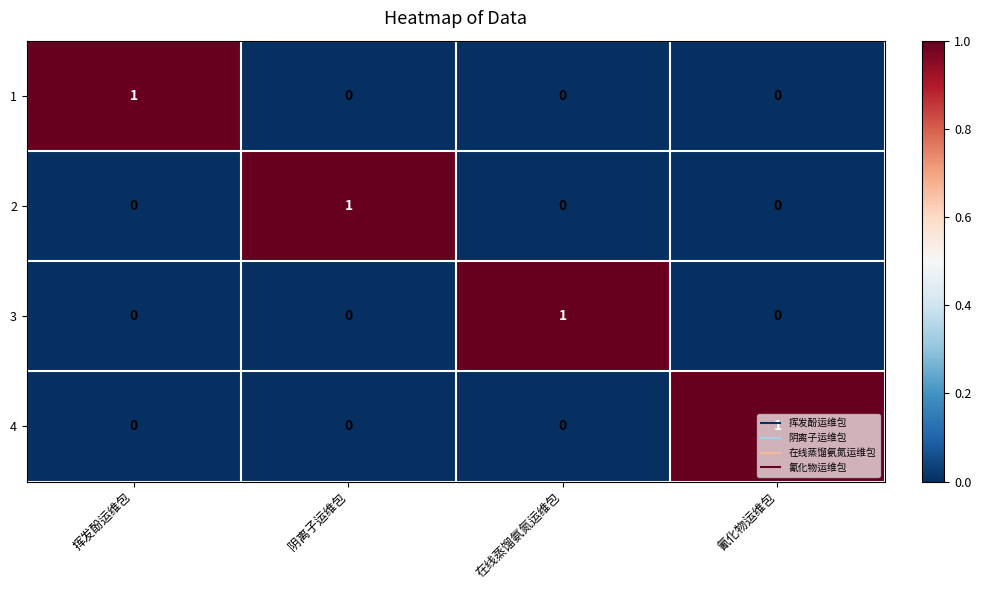

Which category has the highest value in the 4 series?

氰化物运维包